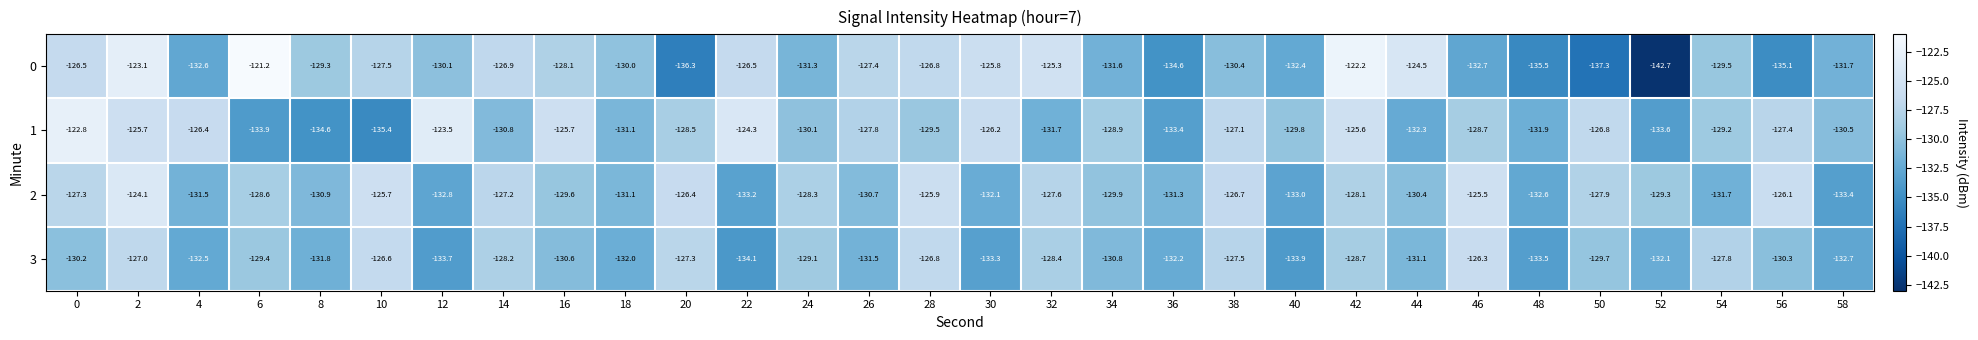

Which series has the largest range (max minus min)?

0